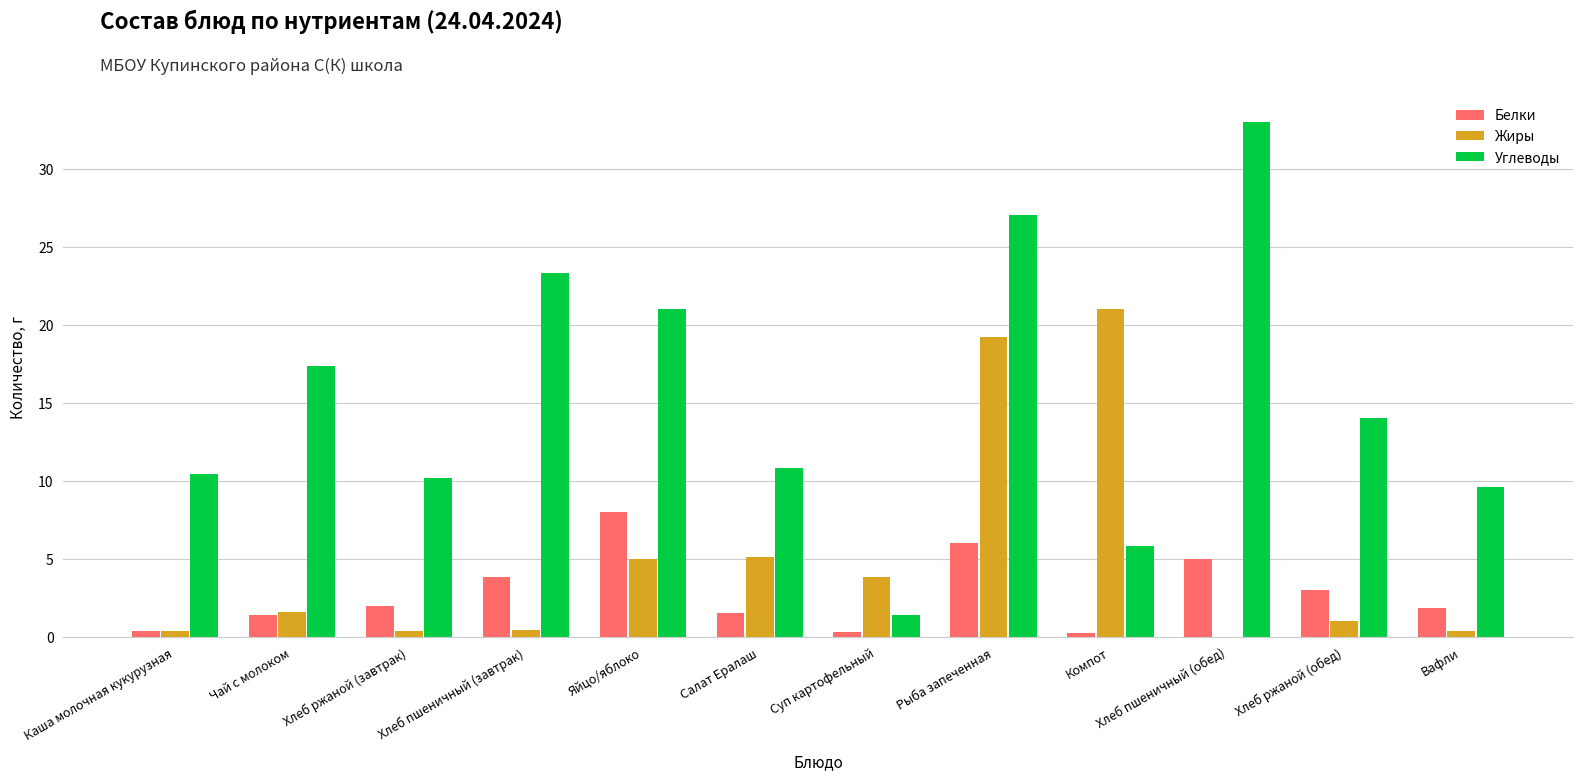

At which label is Углеводы closest to 17?

Чай с молоком